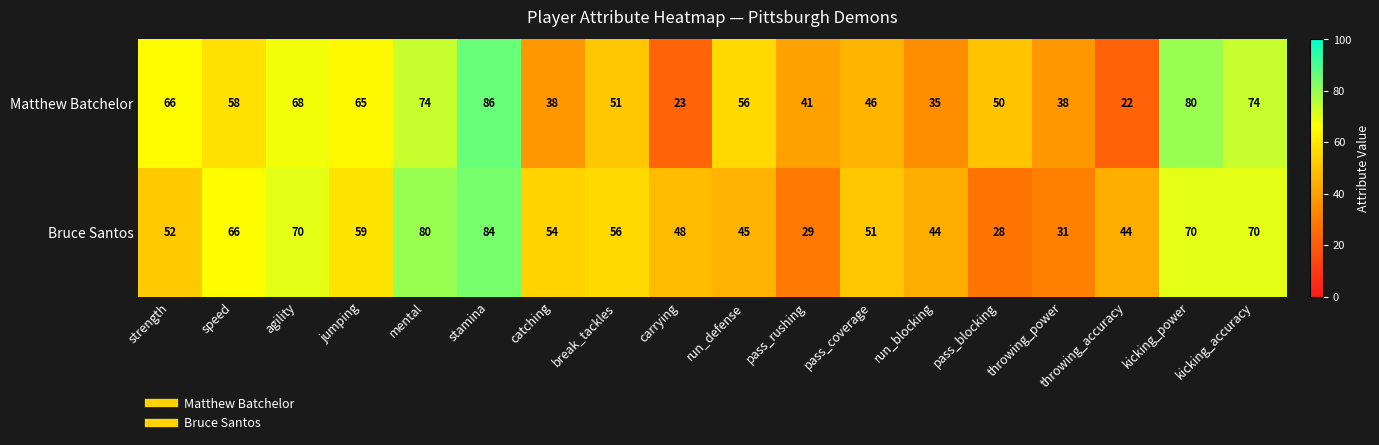

True or false: Matthew Batchelor has a value of 46 at pass_coverage.

True